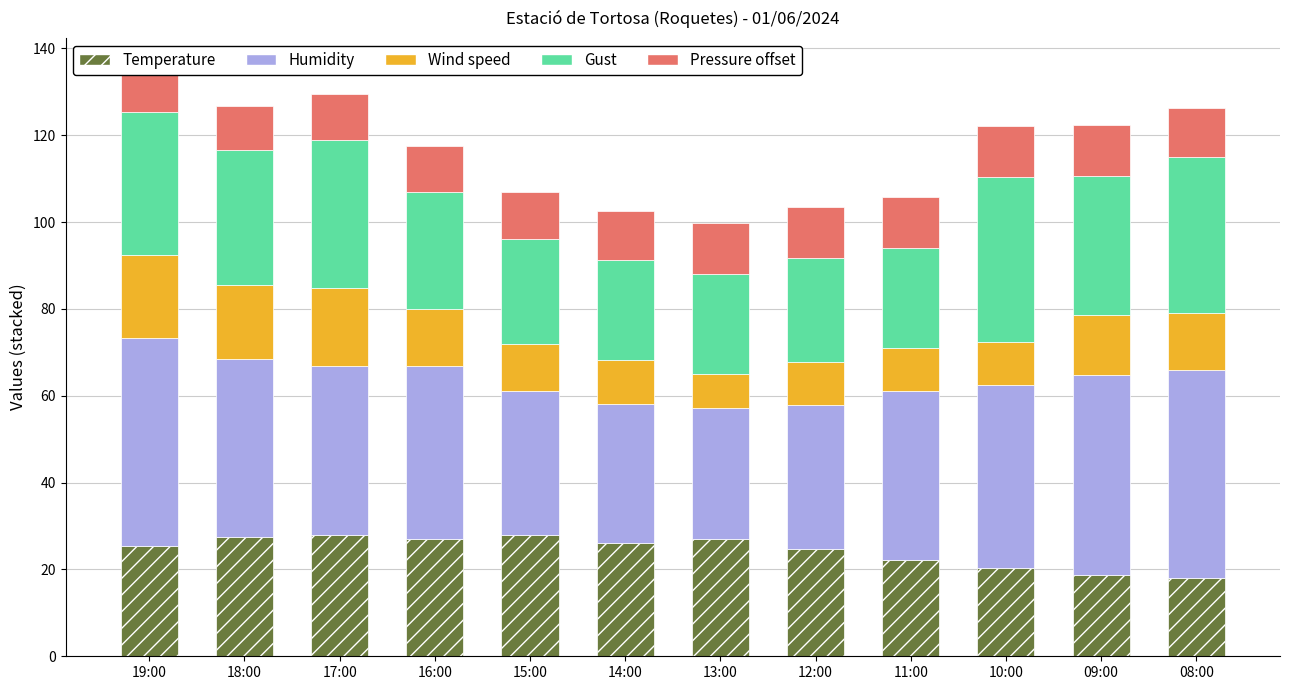

Which series has the largest total across all categories?

Humidity